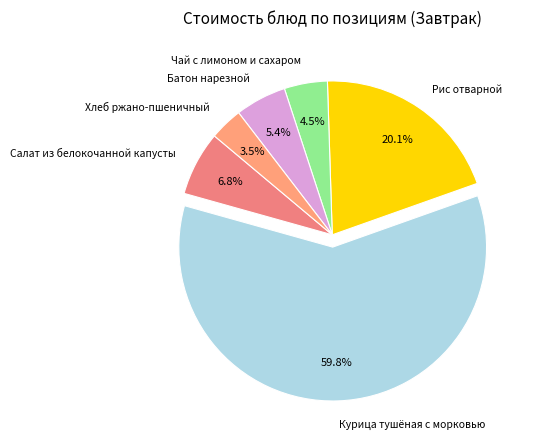

How much of the chart is everything except Чай с лимоном и сахаром?

95.5%